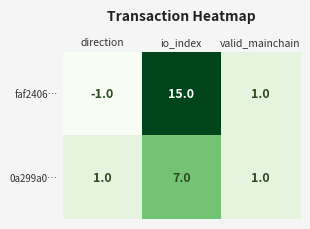

How many positive values does the faf2406… series have?

2